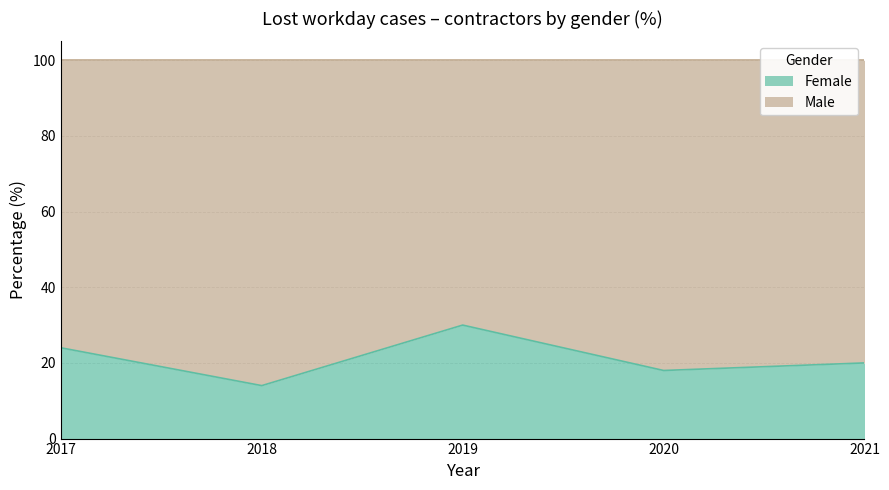

Which label corresponds to the largest value in the chart?

2019